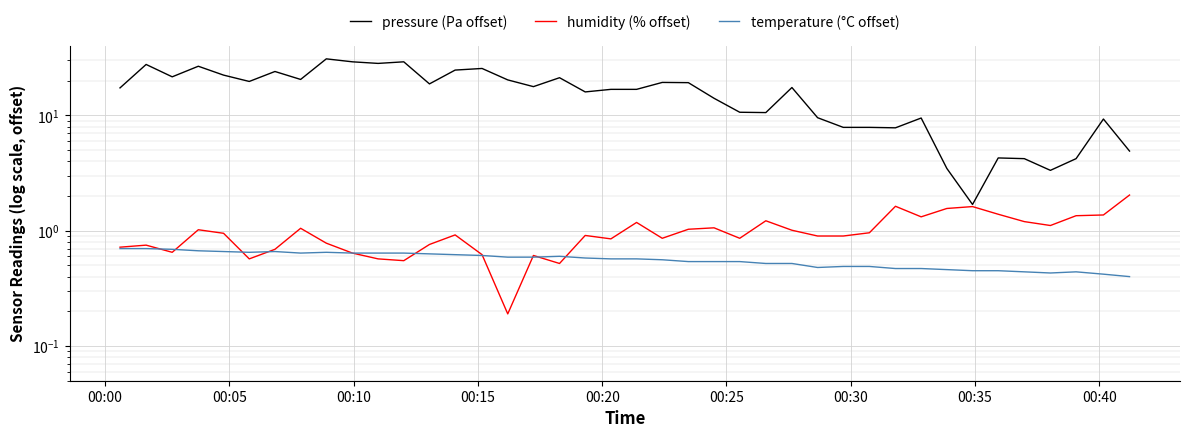

True or false: pressure (Pa offset) and temperature (°C offset) cross at least once.

False